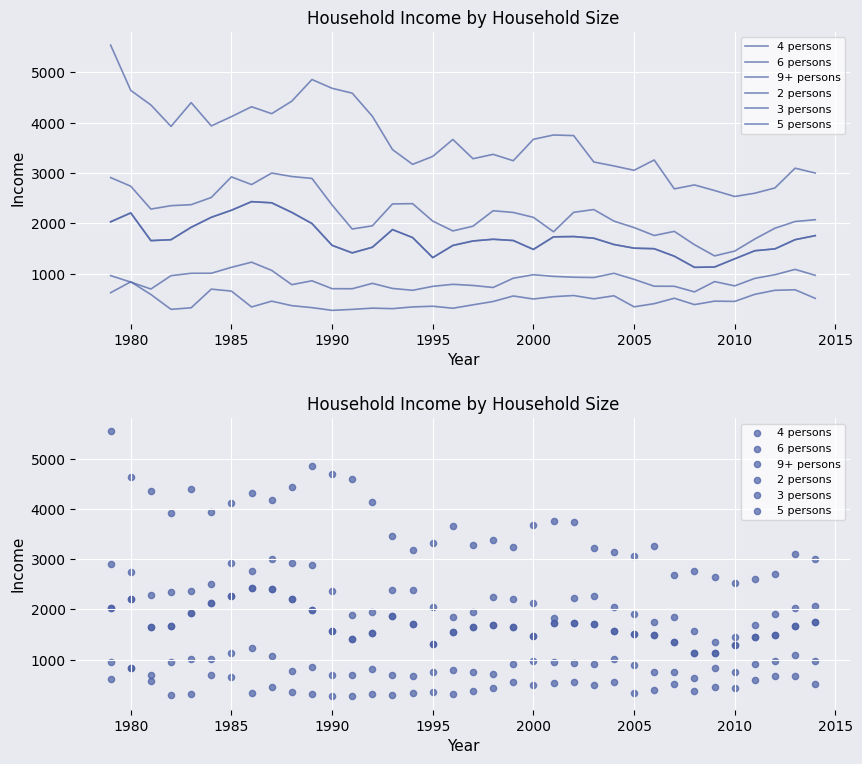

Which series has the widest spread of Y values?

9+ persons